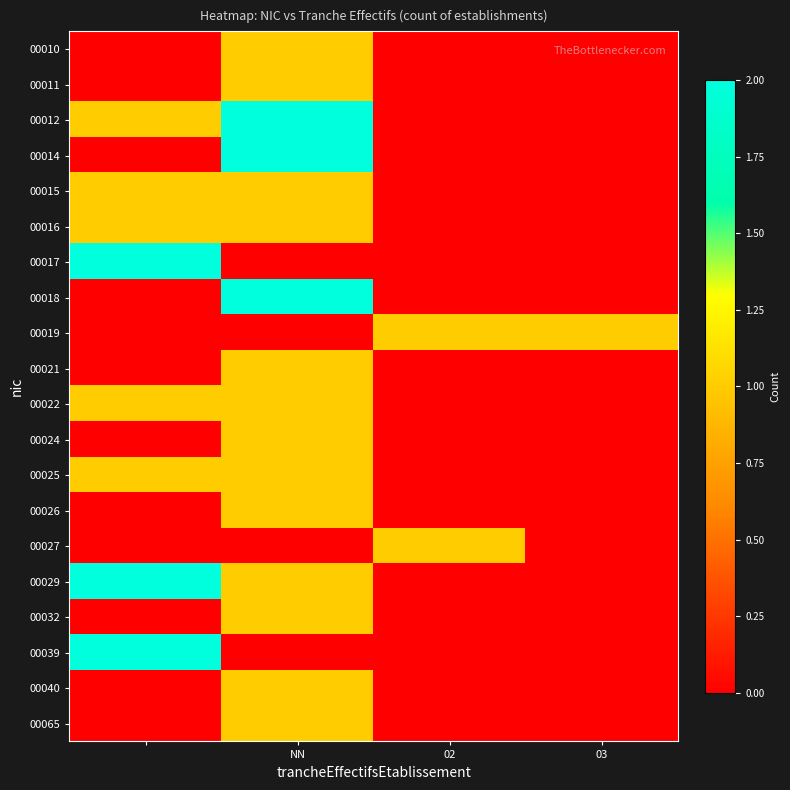

Reading left to right, transcribe all the data shown in this chart.

00010: 0	1	0	0
00011: 0	1	0	0
00012: 1	2	0	0
00014: 0	2	0	0
00015: 1	1	0	0
00016: 1	1	0	0
00017: 2	0	0	0
00018: 0	2	0	0
00019: 0	0	1	1
00021: 0	1	0	0
00022: 1	1	0	0
00024: 0	1	0	0
00025: 1	1	0	0
00026: 0	1	0	0
00027: 0	0	1	0
00029: 2	1	0	0
00032: 0	1	0	0
00039: 2	0	0	0
00040: 0	1	0	0
00065: 0	1	0	0